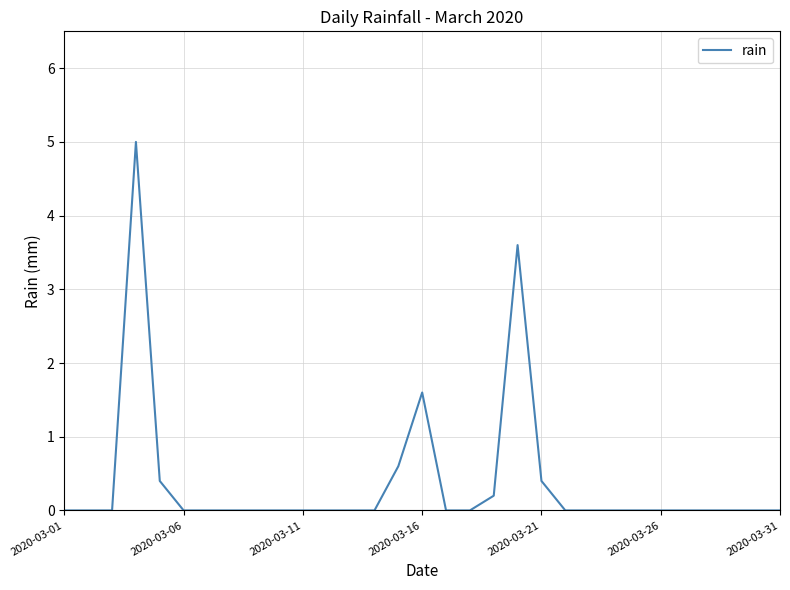

What is the difference between the maximum and minimum values?

5.0